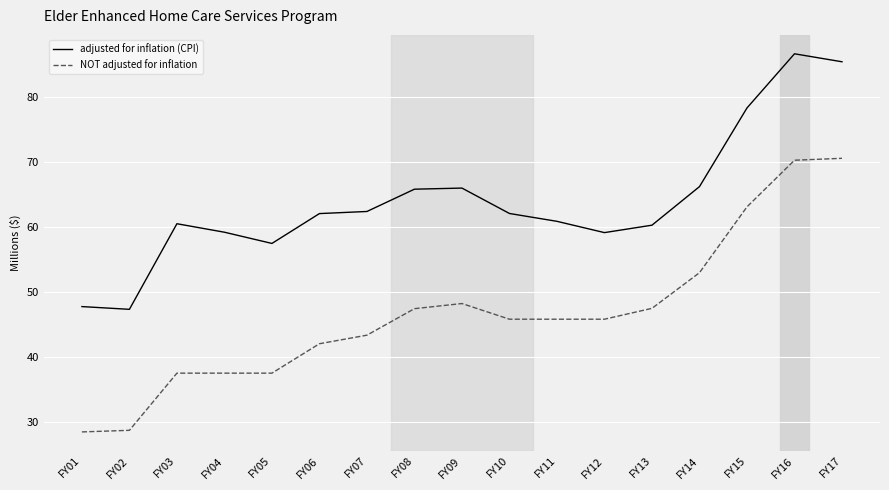

At which label does NOT adjusted for inflation first exceed 45?

FY08